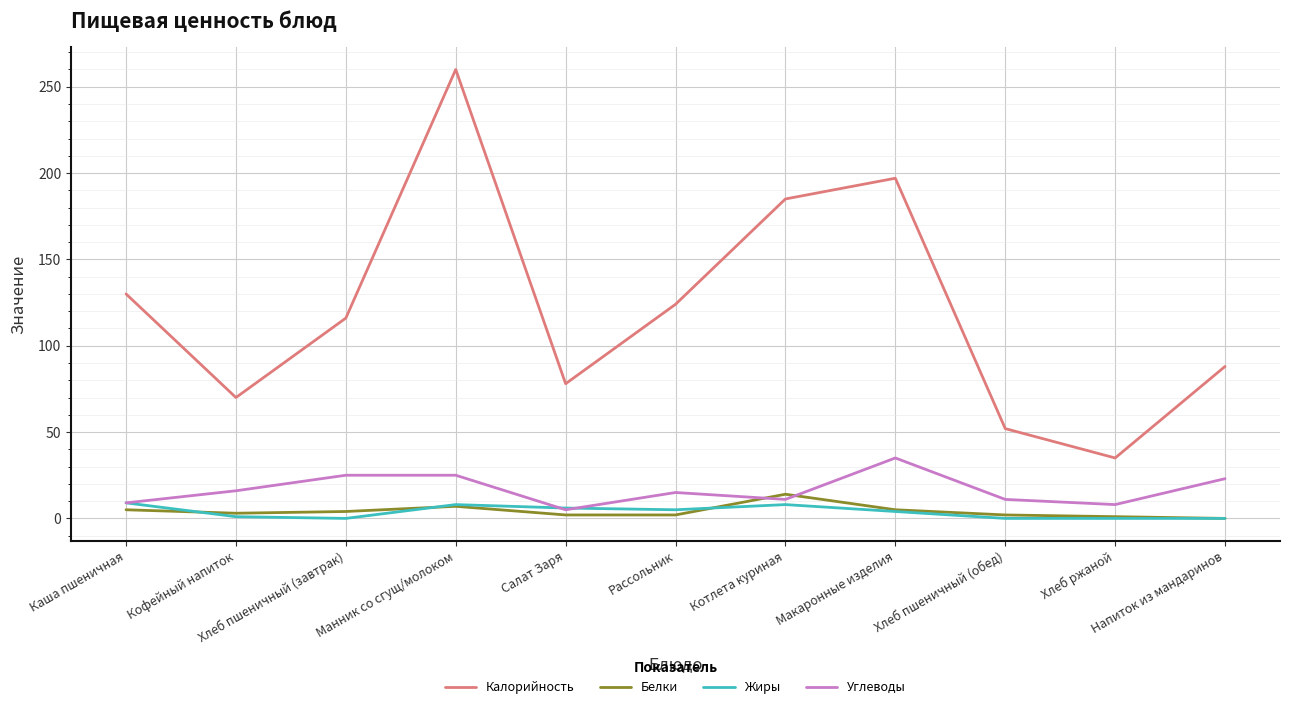

What is the sum of the Калорийность values at Хлеб ржаной and Манник со сгущ/молоком?

295